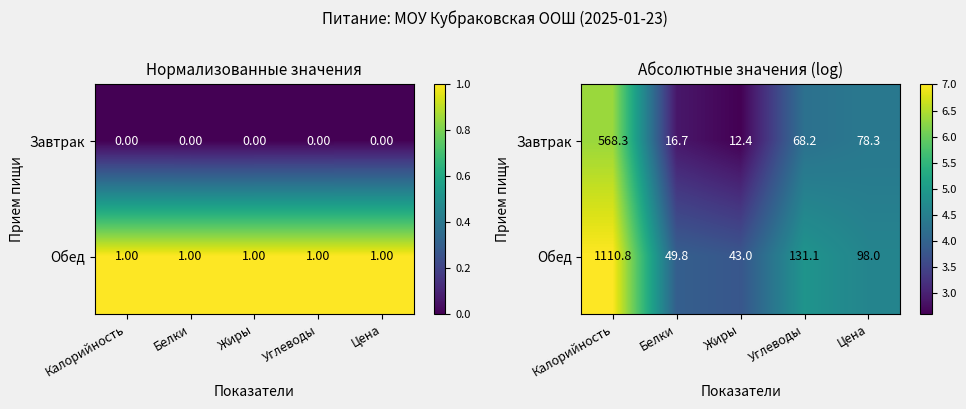

Is it true that Завтрак equals 4.4 at Цена?

True